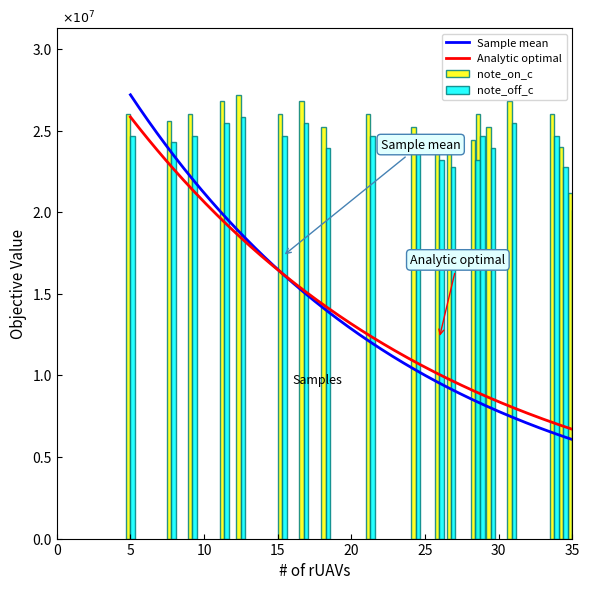

Count the number of categories in the chart.

19